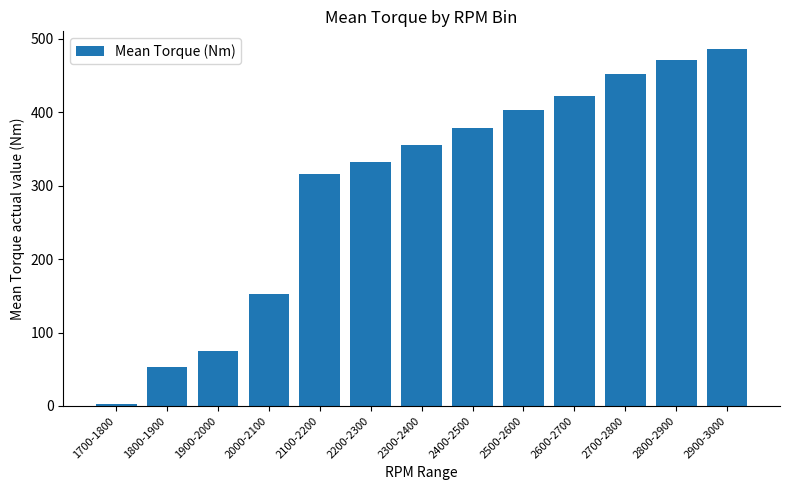

Is it true that the value at 2800-2900 is 471.5?

True